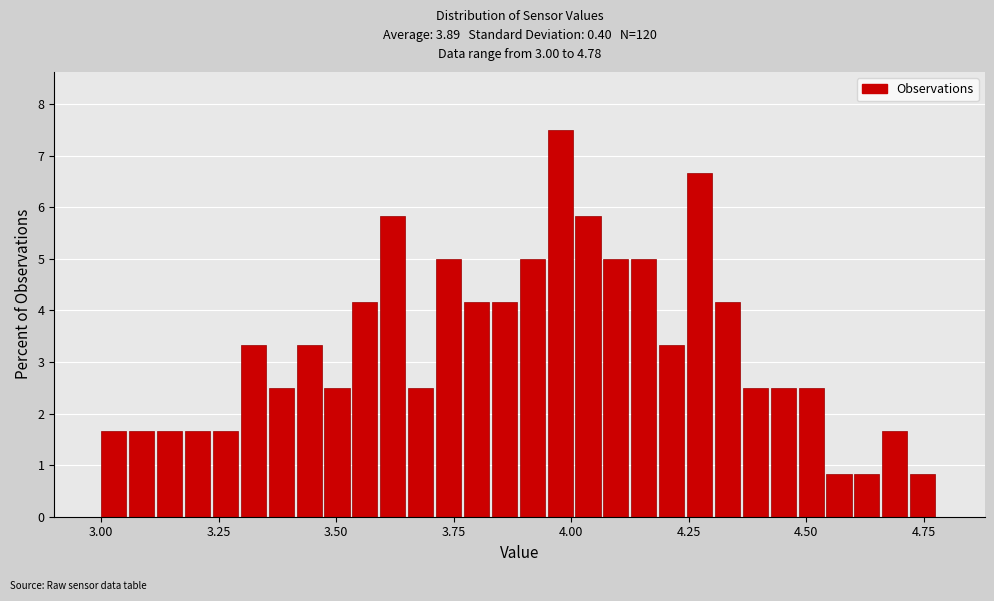

Around what value on the x-axis is the tallest bar? Give the approximate position of its centre, as read against the axis.

4.00